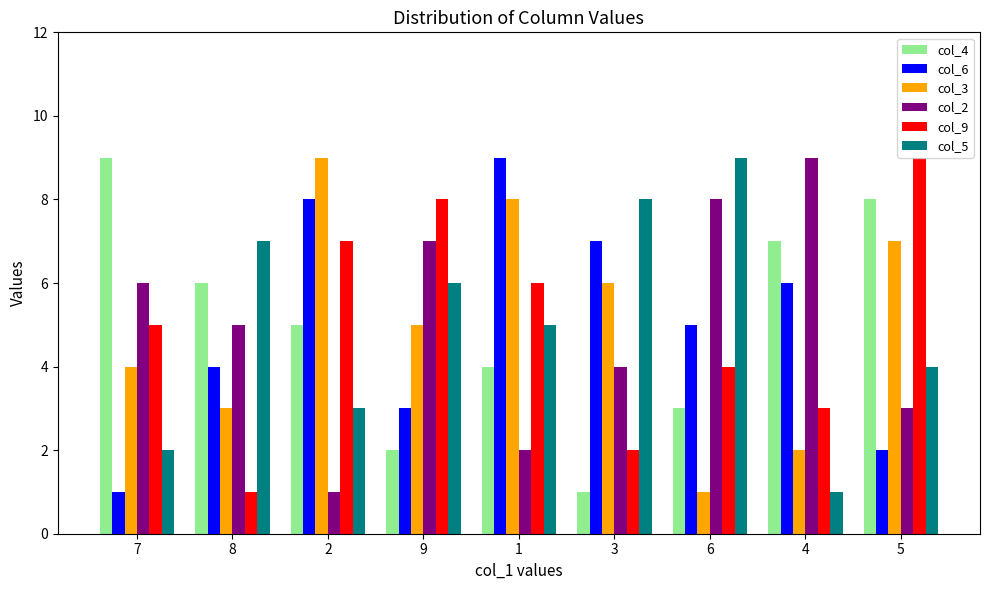

Count the number of categories in the chart.

9